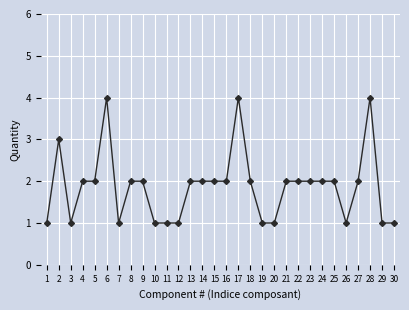

What is the maximum value shown in the chart?

4